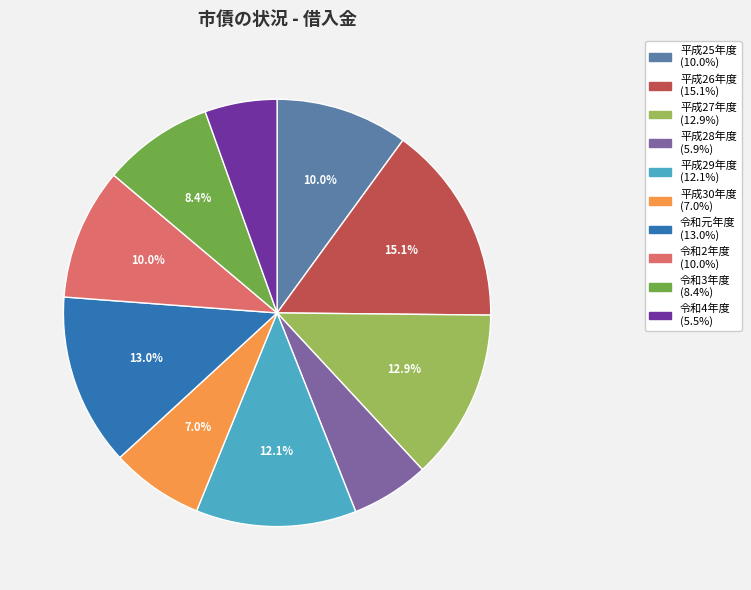

How much of the chart is everything except 平成25年度?

90.0%